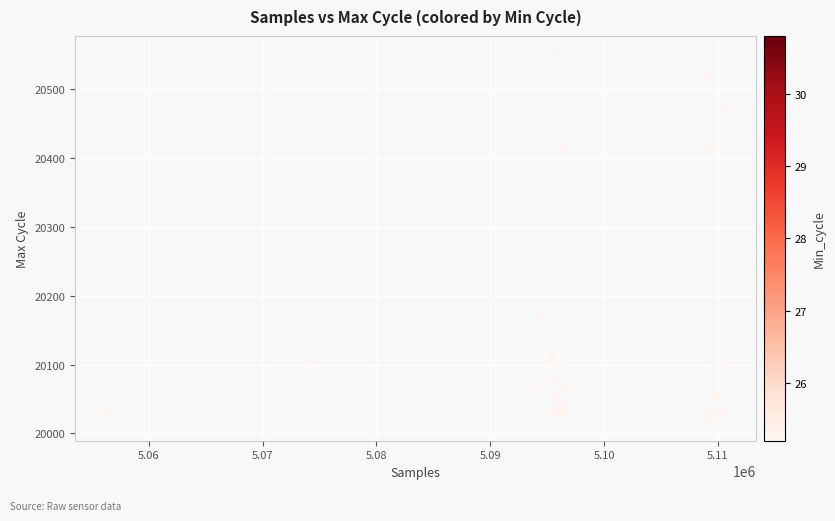

What Y value in the scatter plot is closest to 20283?

20172